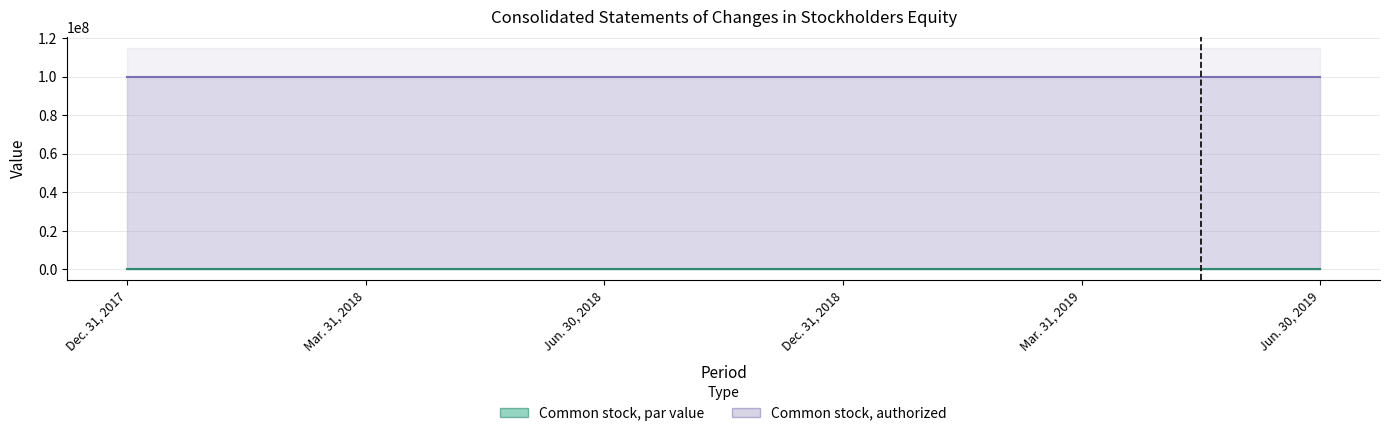

List the series in order of their overall mean, lowest first.

Common stock, par value, Common stock, authorized